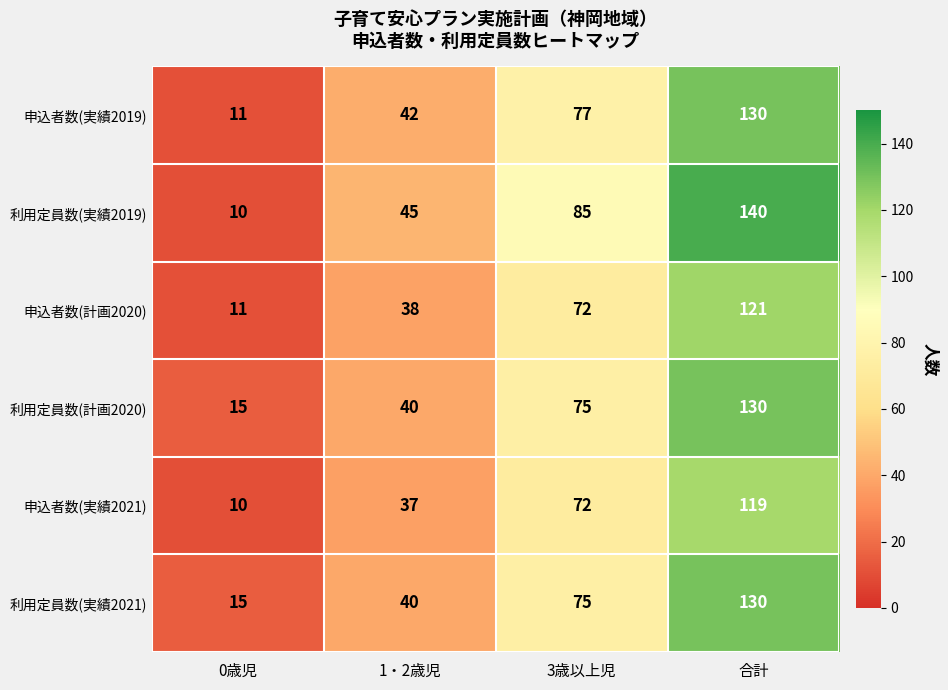

Rank the categories by 申込者数(実績2021) value from lowest to highest.

0歳児, 1・2歳児, 3歳以上児, 合計